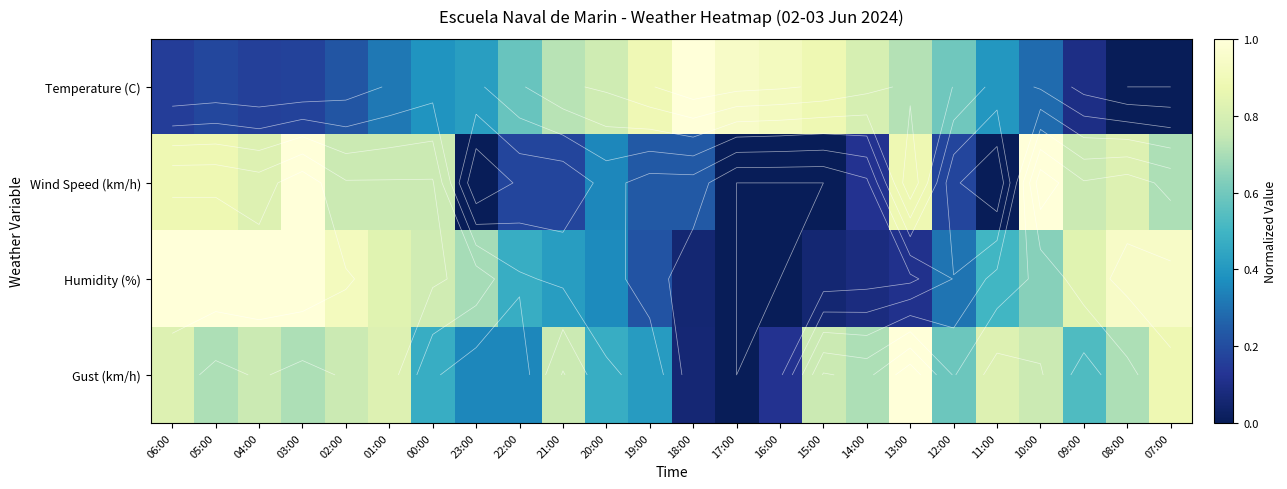

The value of Humidity (%) at 04:00 is 0.3. True or false?

False